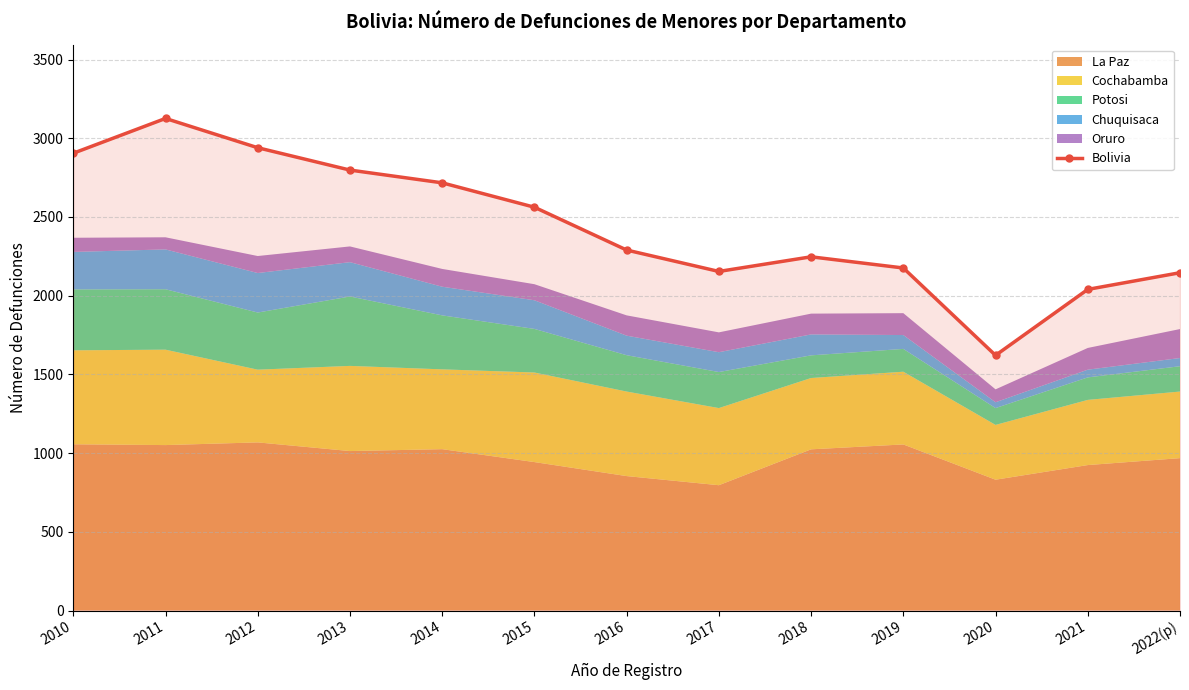

Which label corresponds to the smallest value in the chart?

2020